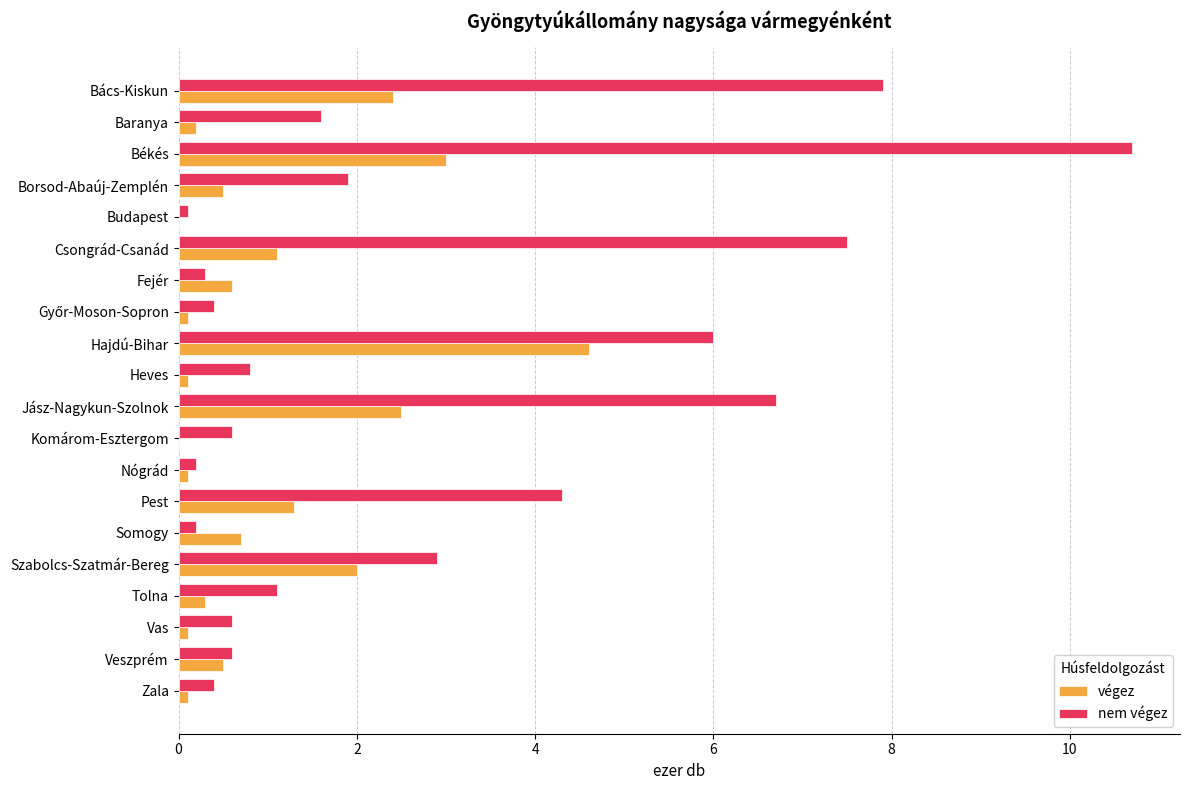

At which label does nem végez reach its peak?

Békés